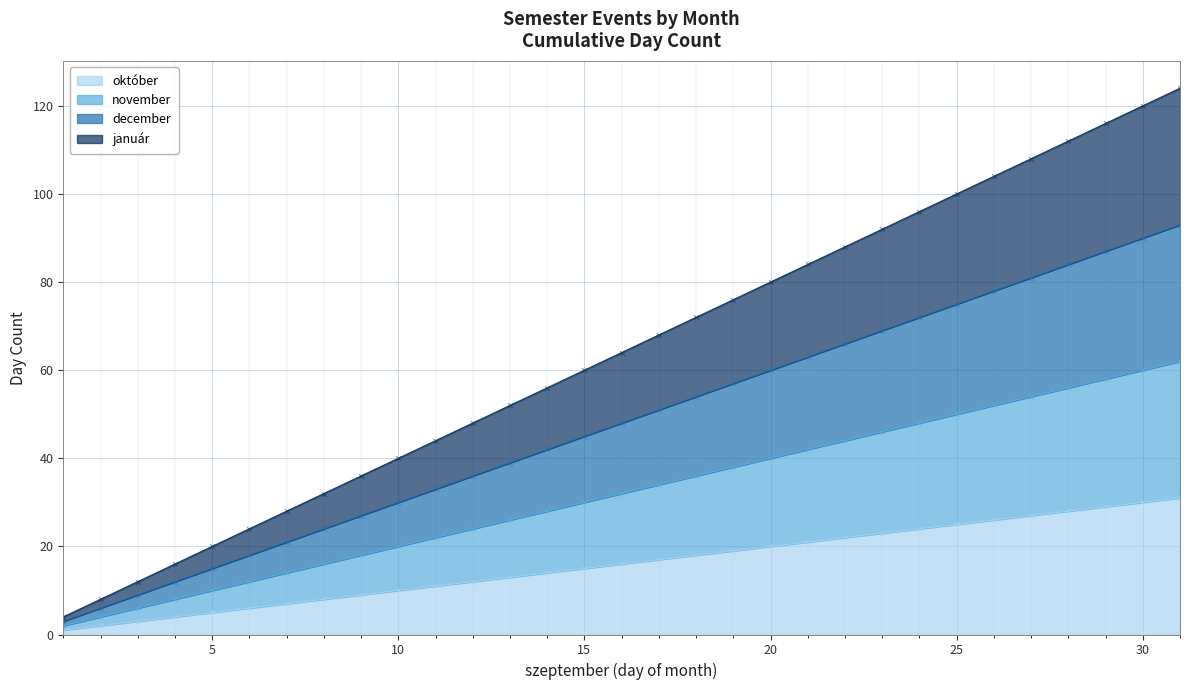

Which series contains the highest Y value?

január